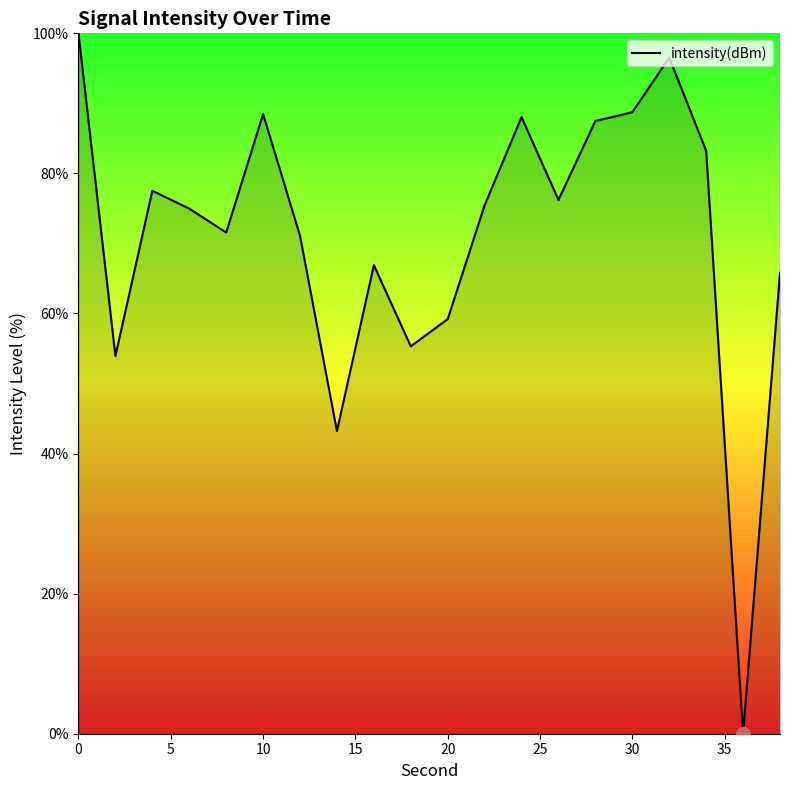

What is the maximum value shown in the chart?

100.0